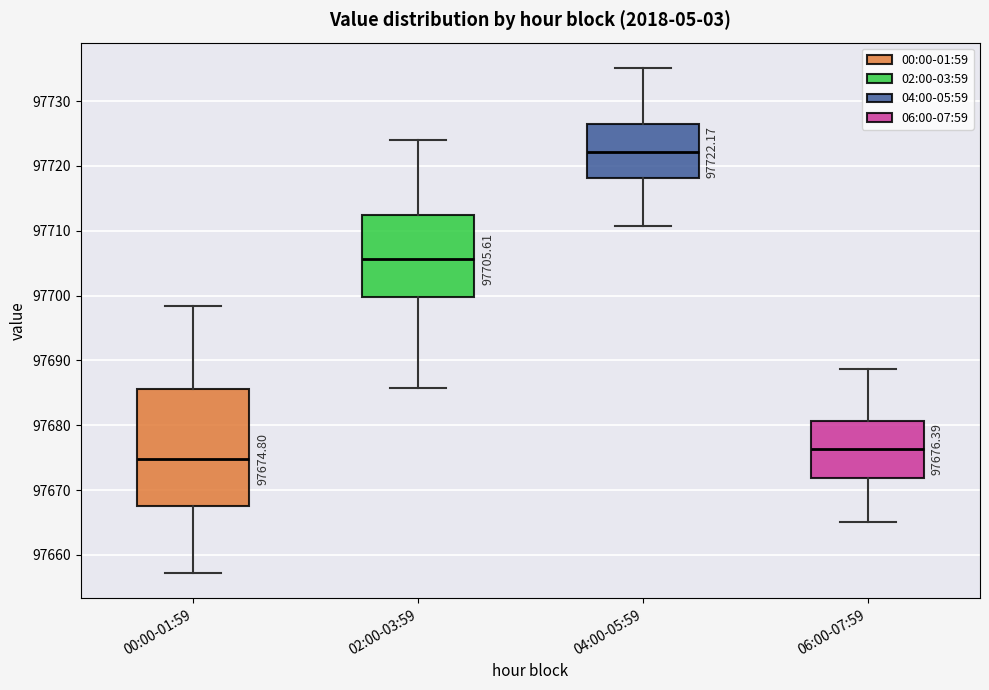

Which box is the tallest, from its lower edge to its upper edge?

00:00-01:59